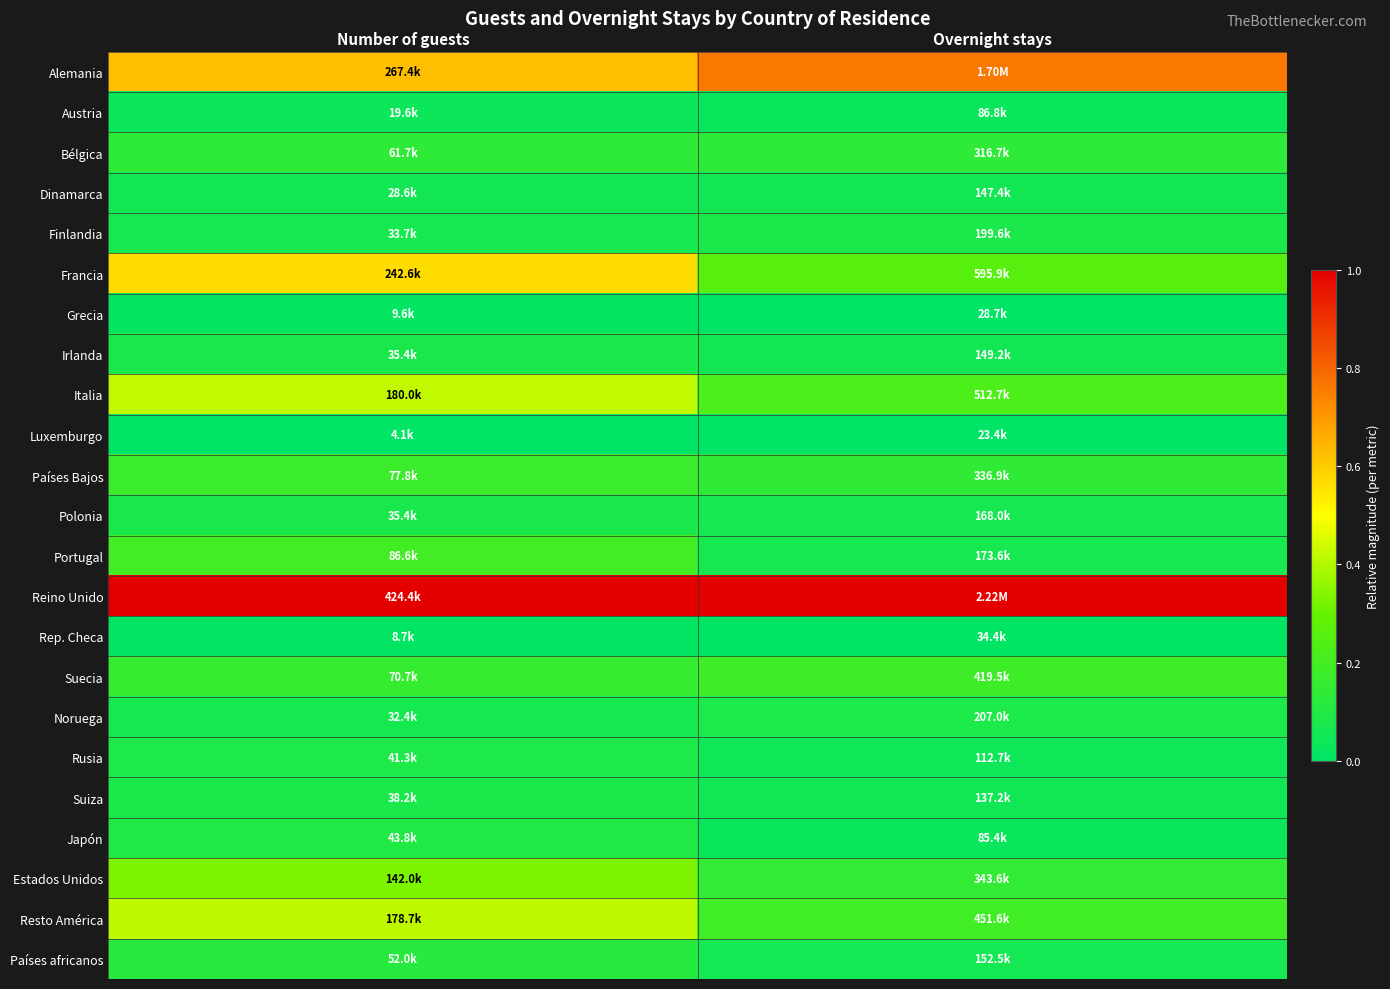

Rank the series by their maximum value, from lowest to highest.

Luxemburgo, Rep. Checa, Grecia, Austria, Dinamarca, Irlanda, Polonia, Finlandia, Suiza, Noruega, Rusia, Japón, Países africanos, Bélgica, Países Bajos, Suecia, Portugal, Estados Unidos, Resto América, Italia, Francia, Alemania, Reino Unido